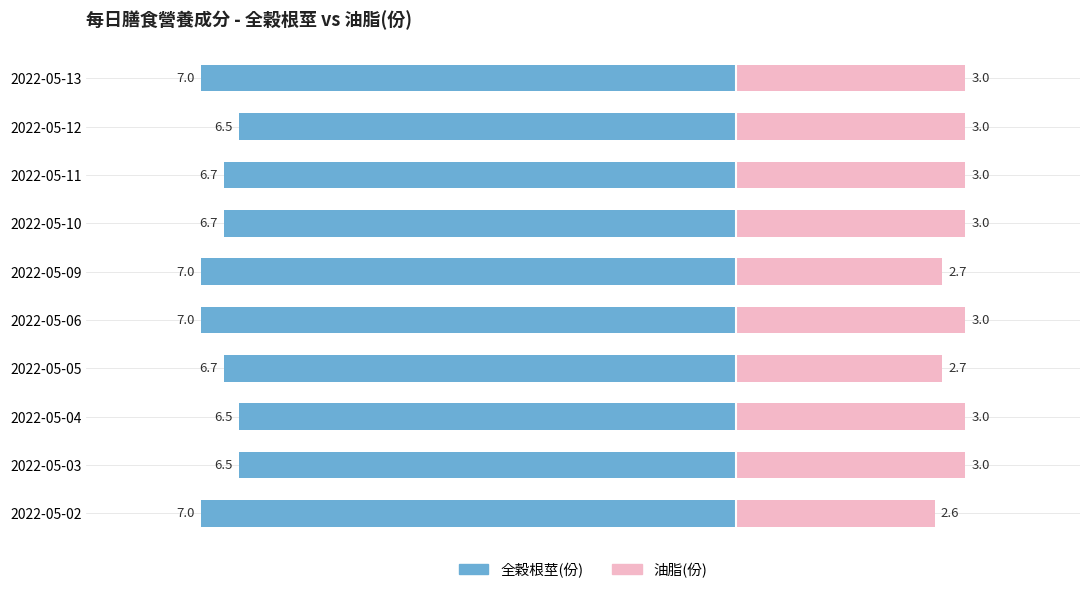

Rank the series at 2022-05-04 from highest to lowest value.

油脂(份), 全穀根莖(份)